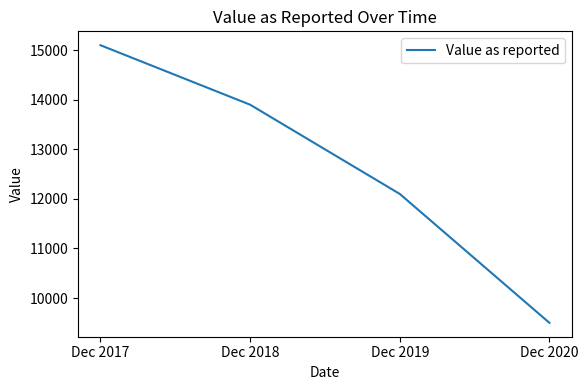

At which category does the chart reach its minimum across all series?

Dec 2020